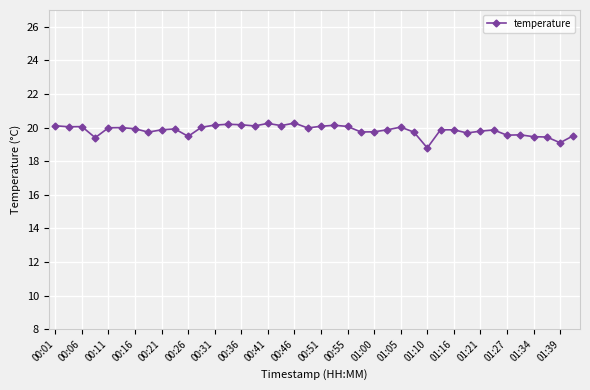

True or false: there are more than 1 points higher than both neighbors.

True